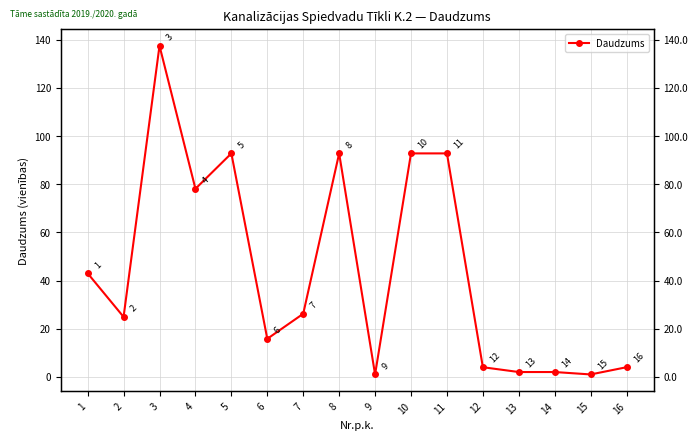

Is it true that the value at 6 is 24.7?

False